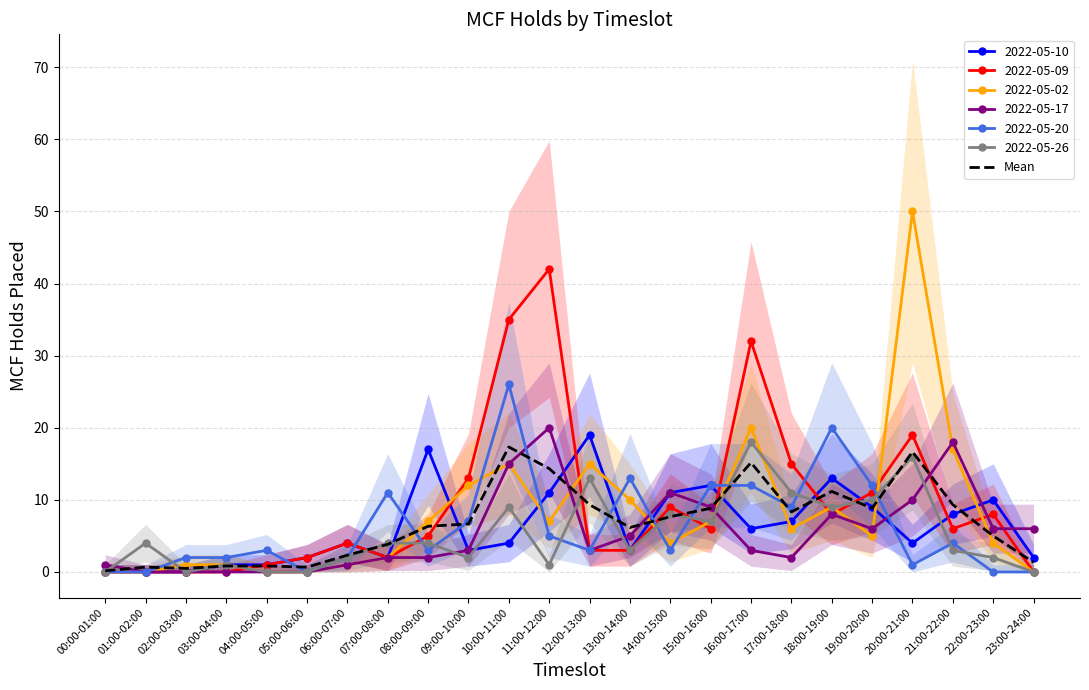

What is the difference between the values at 03:00-04:00 and 15:00-16:00?

8.0